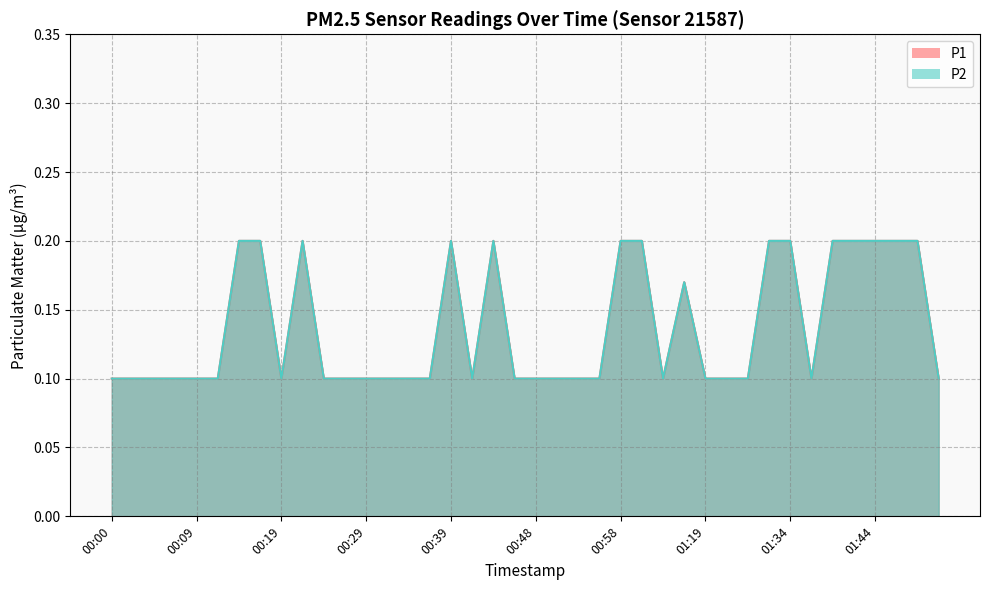

How many interior local peaks does the P1 series have?

4